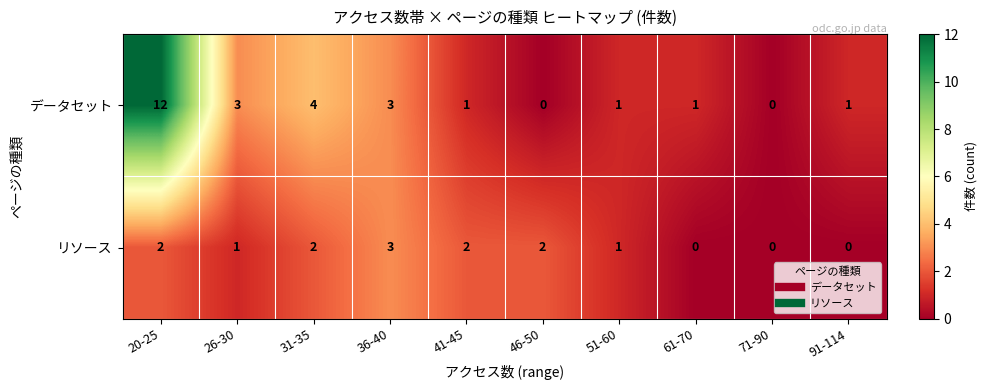

Is it true that データセット equals 2 at 41-45?

False